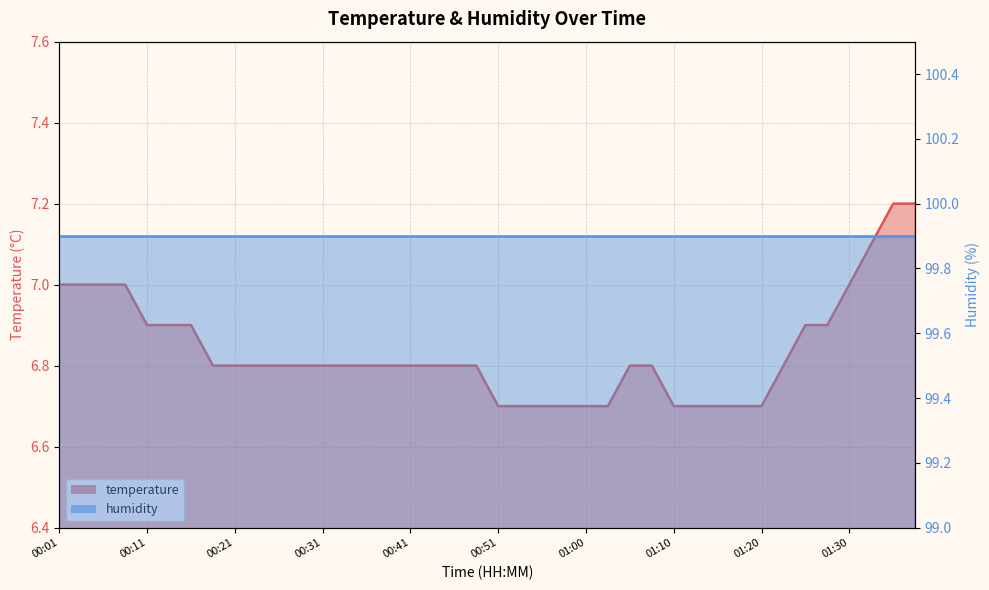

Reading left to right, extract all data points from this chart.

00:01=7.0	00:03=7.0	00:06=7.0	00:08=7.0	00:11=6.9	00:13=6.9	00:16=6.9	00:18=6.8	00:21=6.8	00:23=6.8	00:26=6.8	00:28=6.8	00:31=6.8	00:33=6.8	00:36=6.8	00:38=6.8	00:41=6.8	00:43=6.8	00:46=6.8	00:48=6.8	00:51=6.7	00:53=6.7	00:56=6.7	00:58=6.7	01:00=6.7	01:03=6.7	01:05=6.8	01:08=6.8	01:10=6.7	01:13=6.7	01:15=6.7	01:18=6.7	01:20=6.7	01:23=6.8	01:25=6.9	01:28=6.9	01:30=7.0	01:33=7.1	01:35=7.2	01:38=7.2